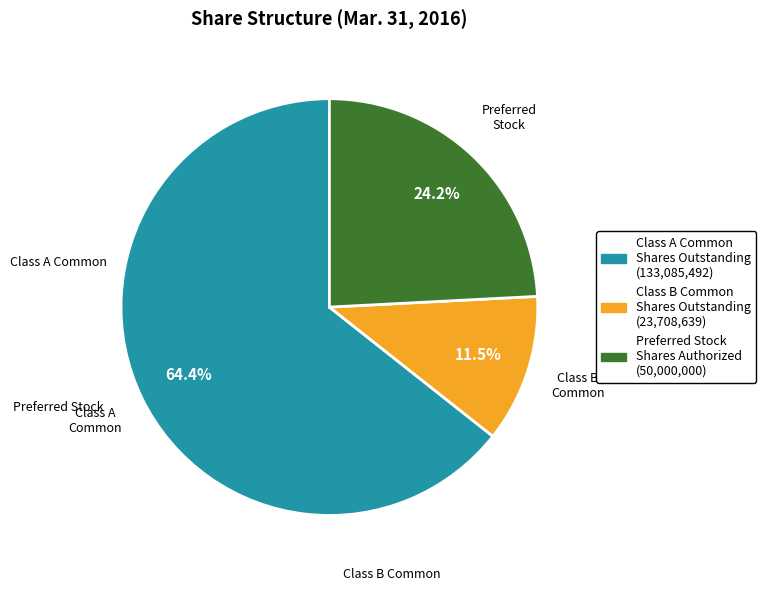

Is there any slice that represents more than half of the pie?

Yes